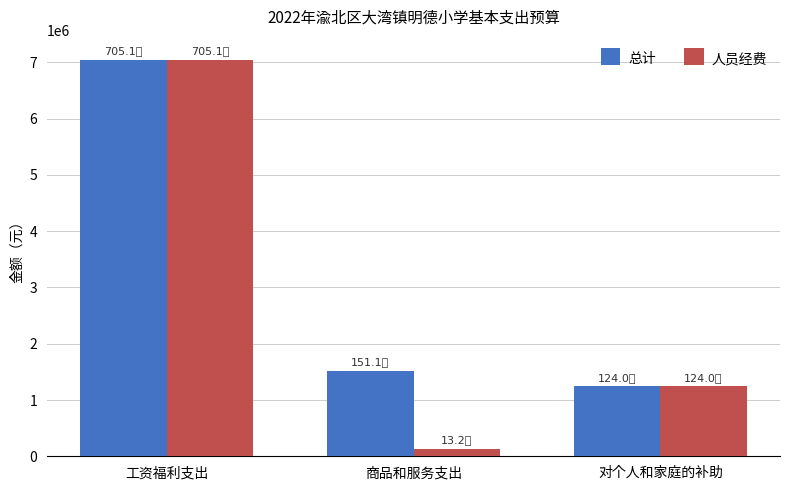

What is the sum of all 人员经费 values?

8423456.5